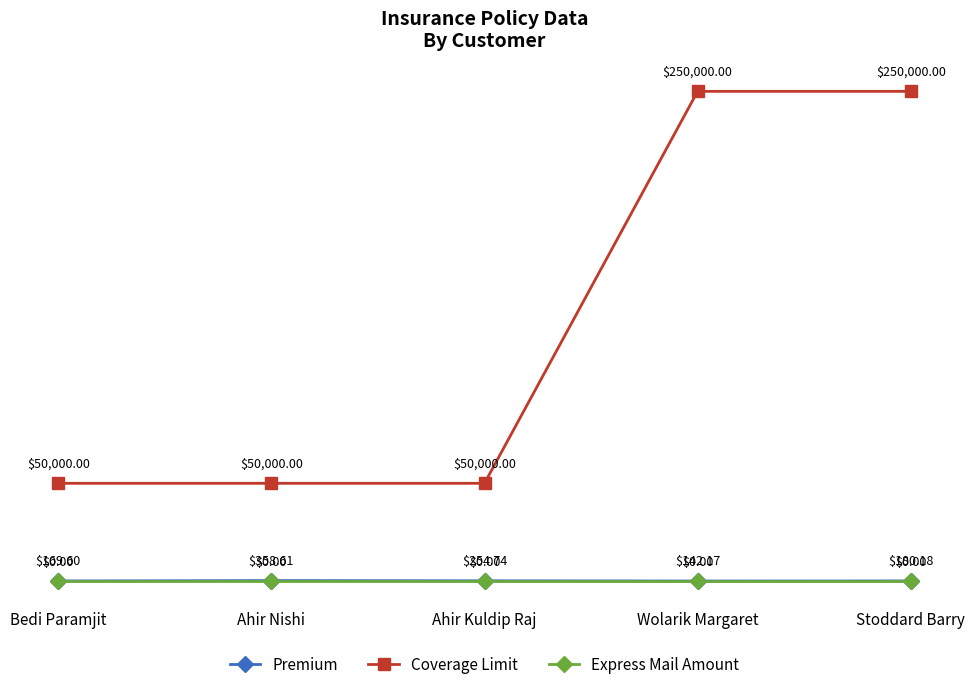

What is the label of the 2nd point from the right?

Wolarik Margaret